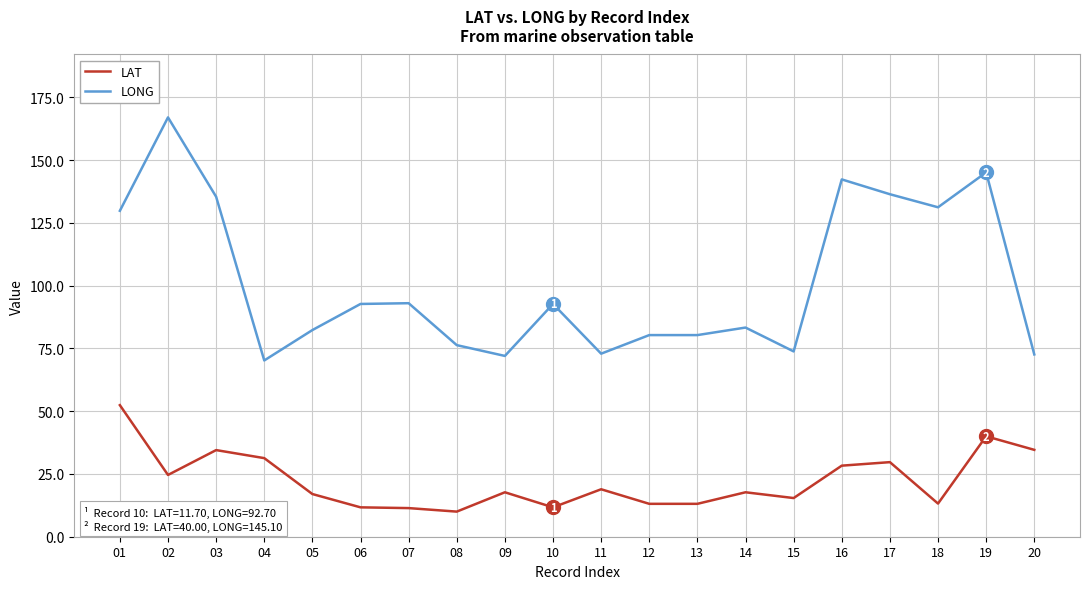

Which series has the widest spread of values?

LONG